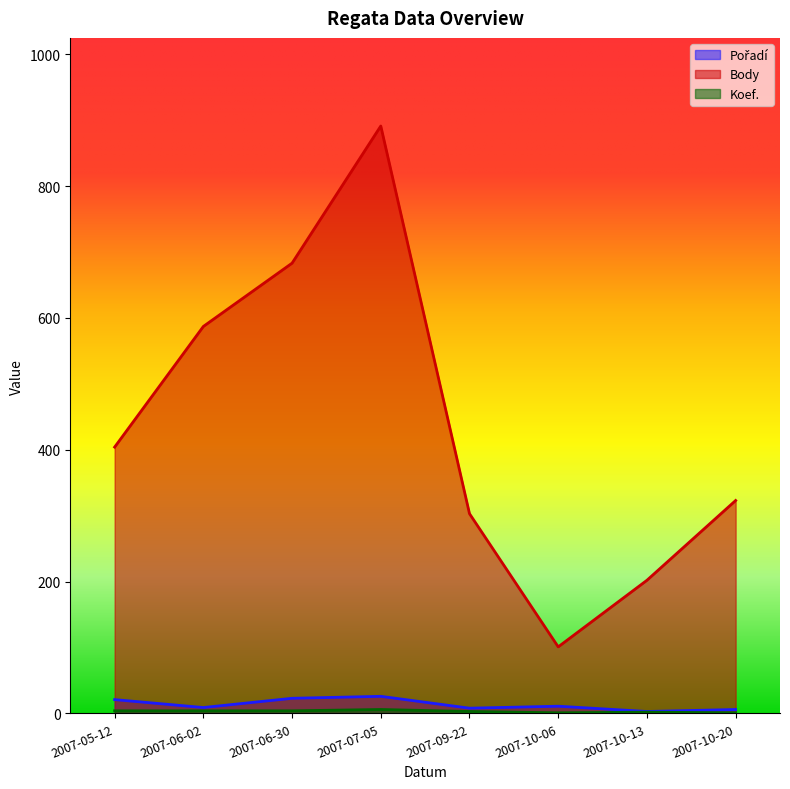

Where is Koef. nearest to the value 3?

2007-09-22